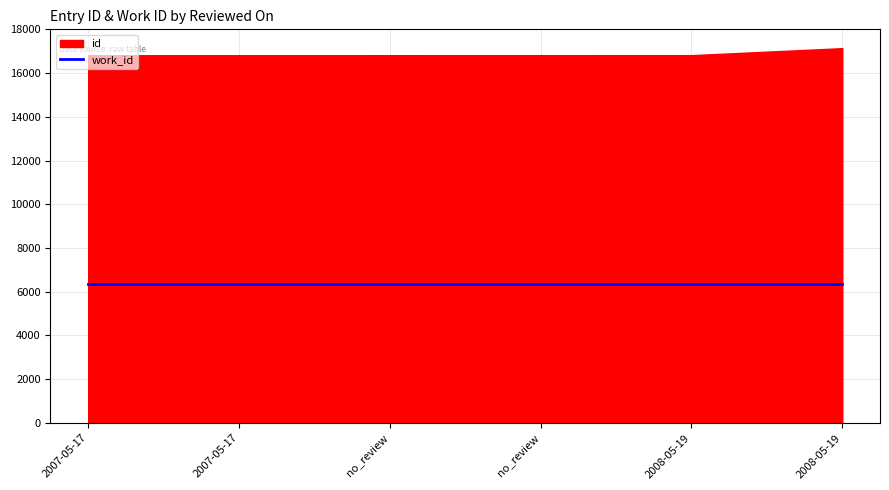

How many data points in id are less than 16818?

3